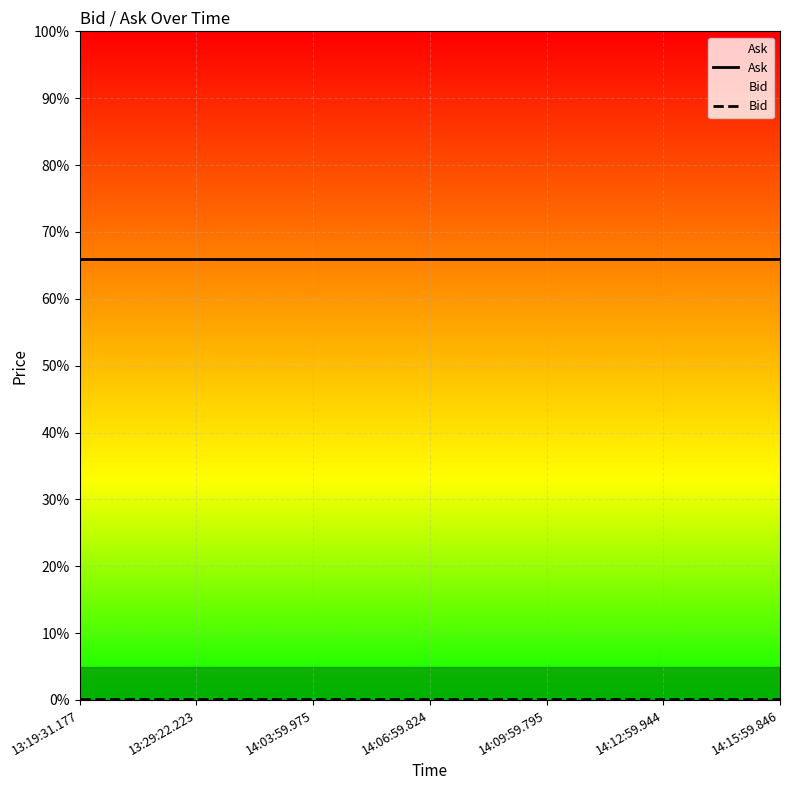

Is the value of Bid at 14:03:59.975 greater than the value of Ask at 14:03:59.975?

No